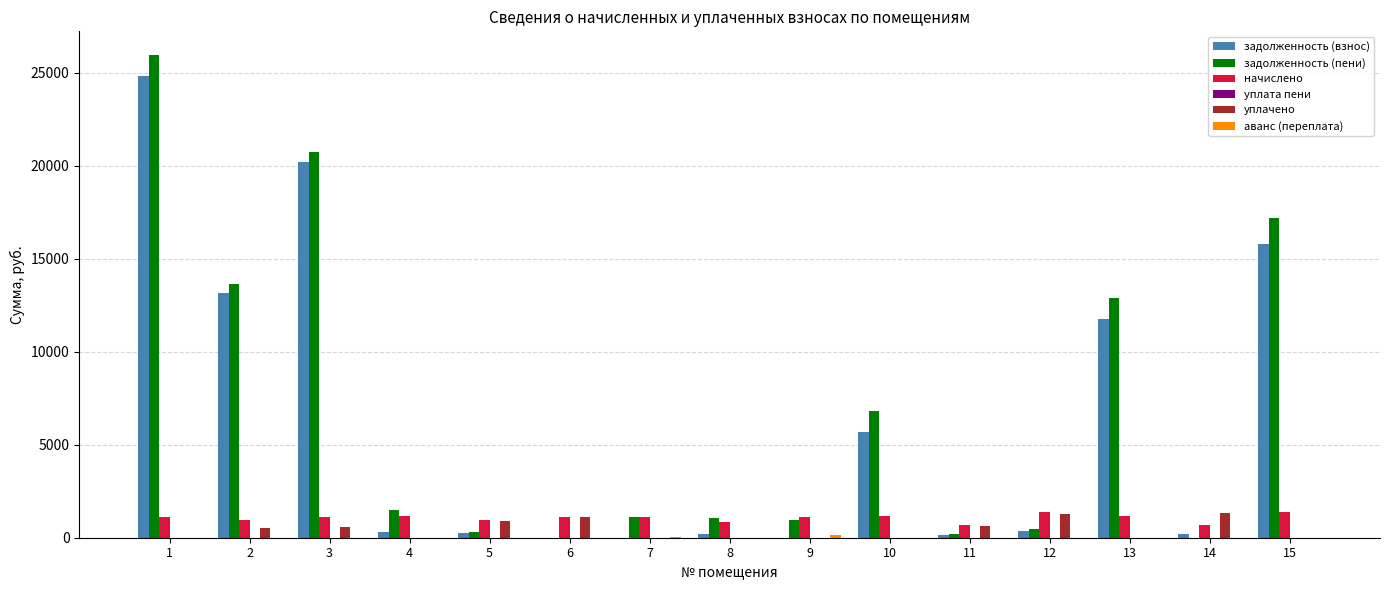

Between 1 and 4, which series saw the biggest shift?

задолженность (взнос)